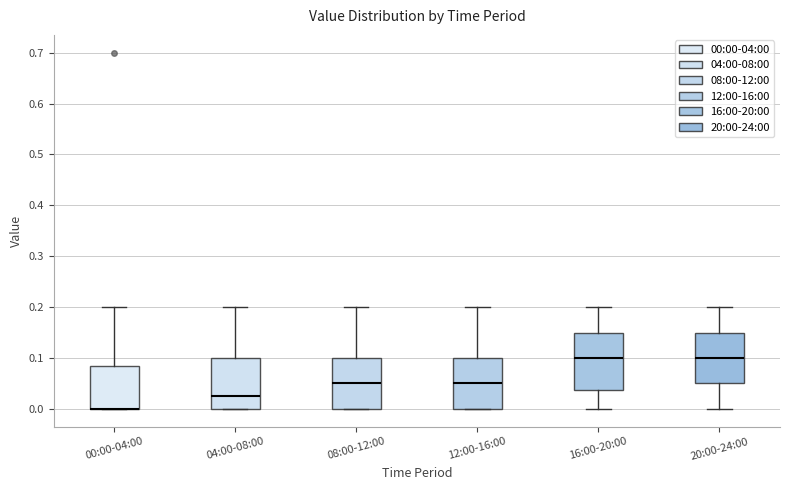

Which box is the tallest, from its lower edge to its upper edge?

16:00-20:00